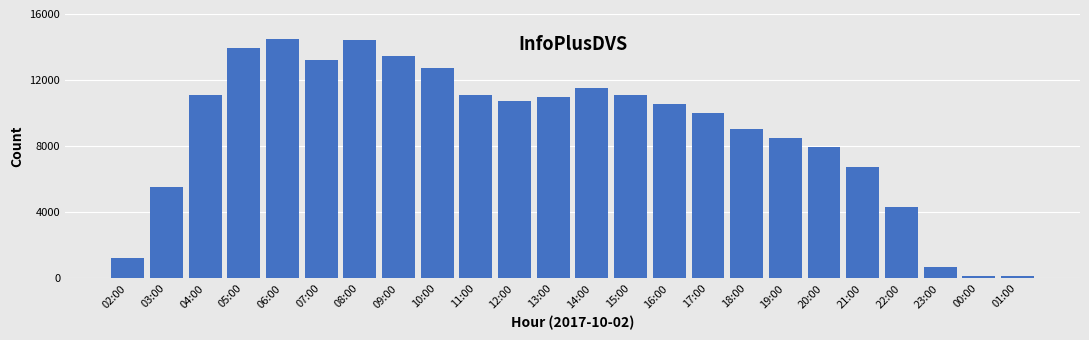

What is the change in value from 11:00 to 13:00?

-97